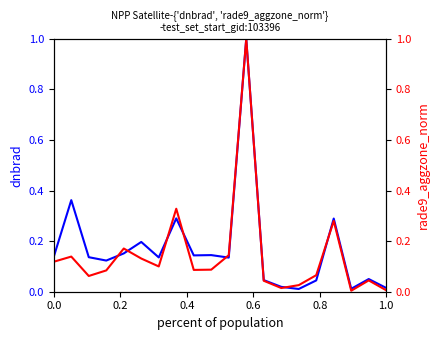

Does the chart display data point markers on the line(s)?

No